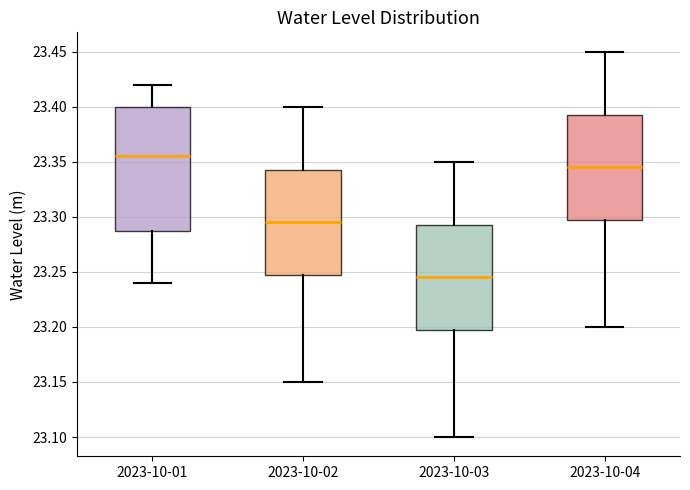

Which box is the tallest, from its lower edge to its upper edge?

2023-10-01